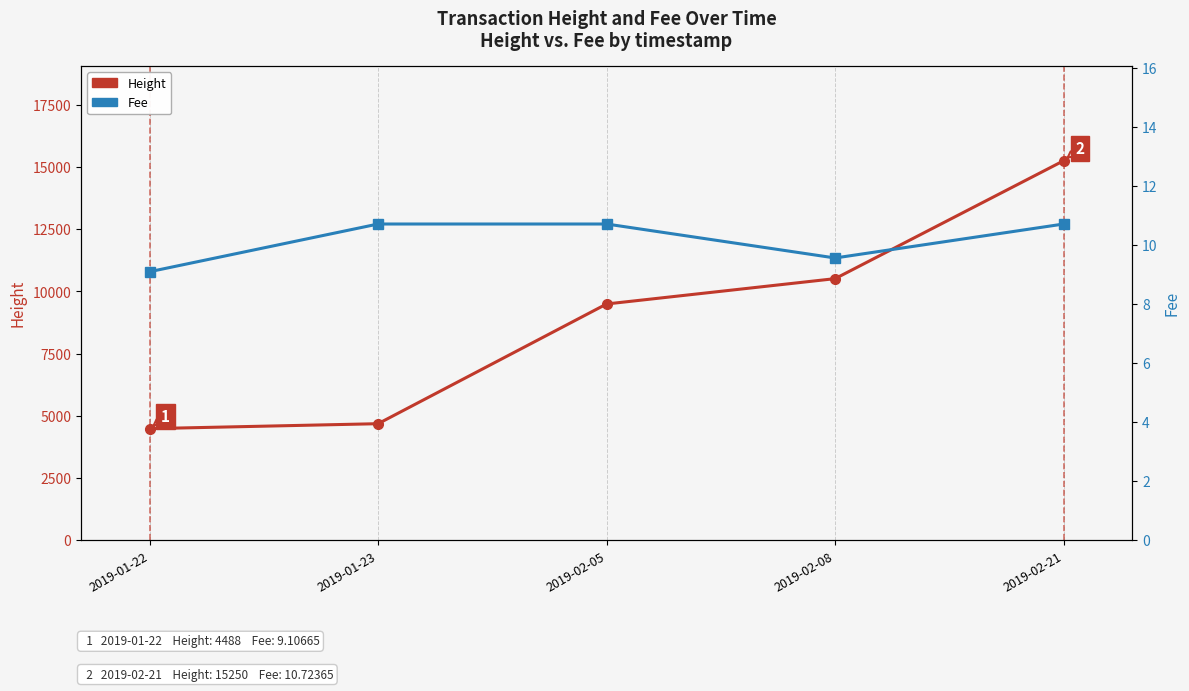

How many data points in Height are less than 9496?

2